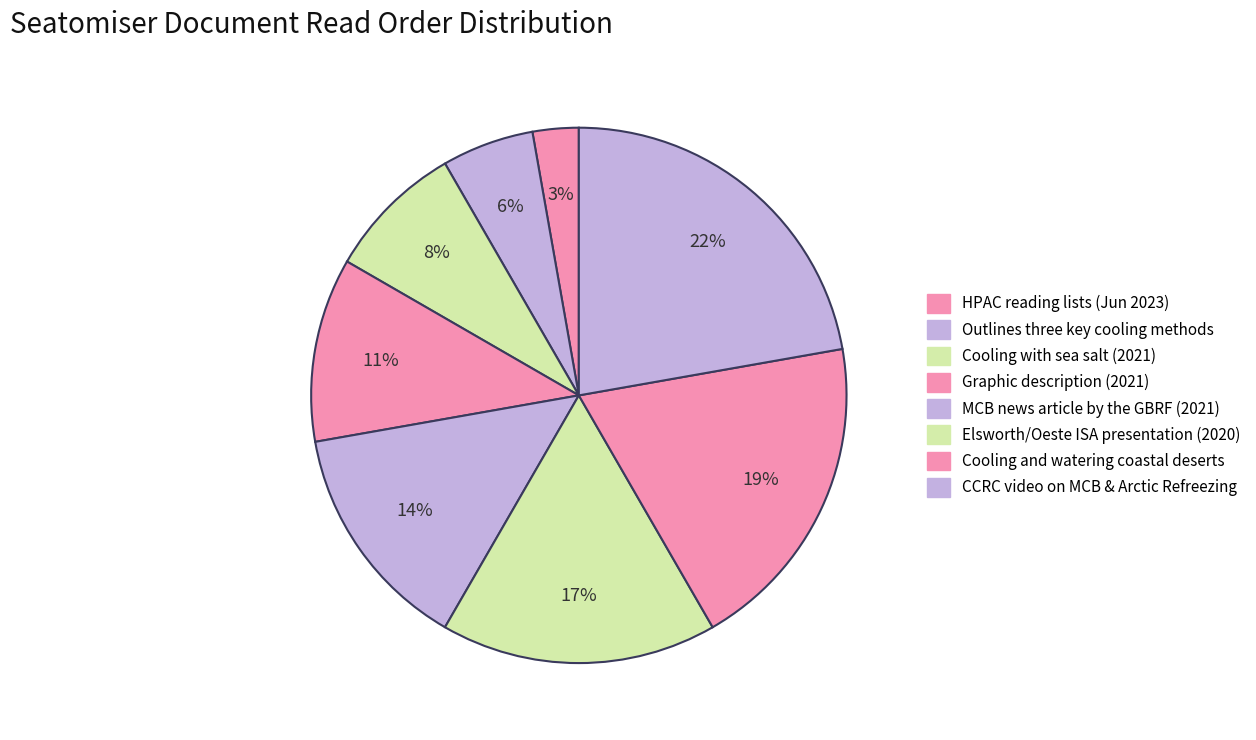

Which category has the smallest portion of the pie?

HPAC reading lists (Jun 2023)